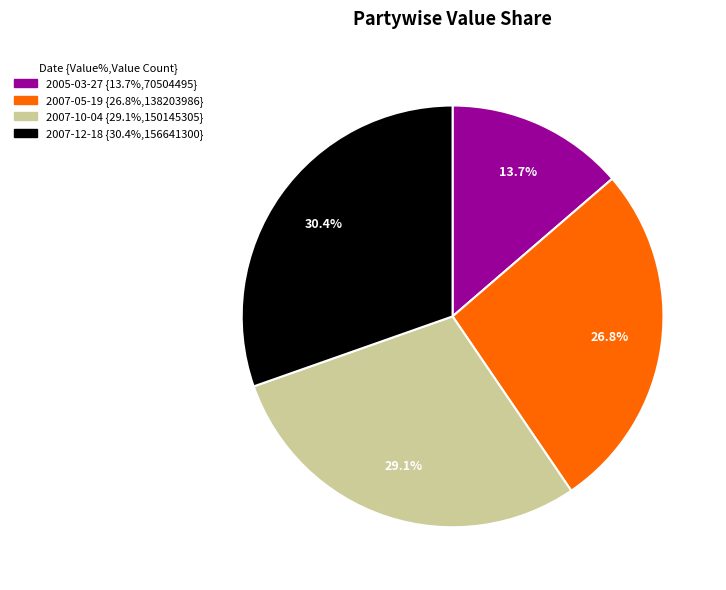

How many slices are in this pie chart?

4